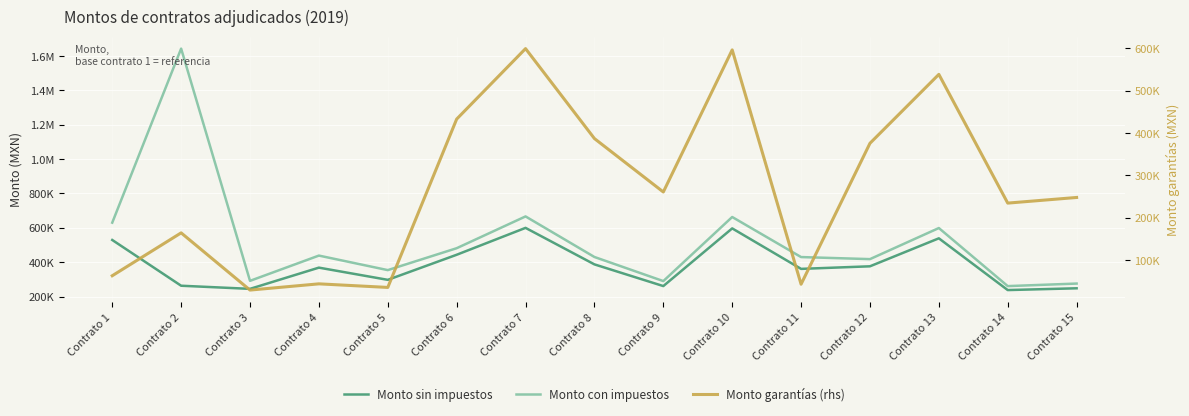

List the series in order of their peak value, highest first.

Monto con impuestos, Monto sin impuestos, Monto garantías (rhs)